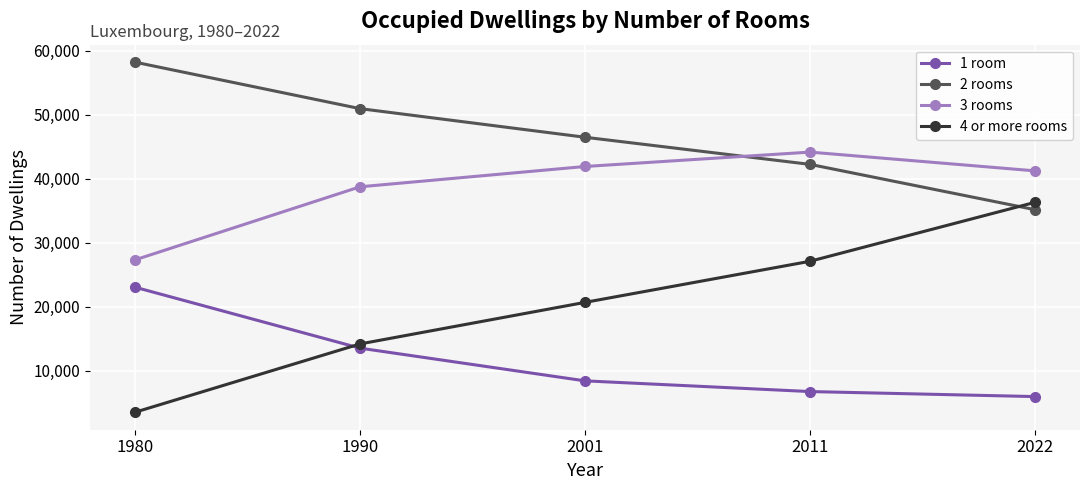

How many intersections are there between 4 or more rooms and 1 room?

1